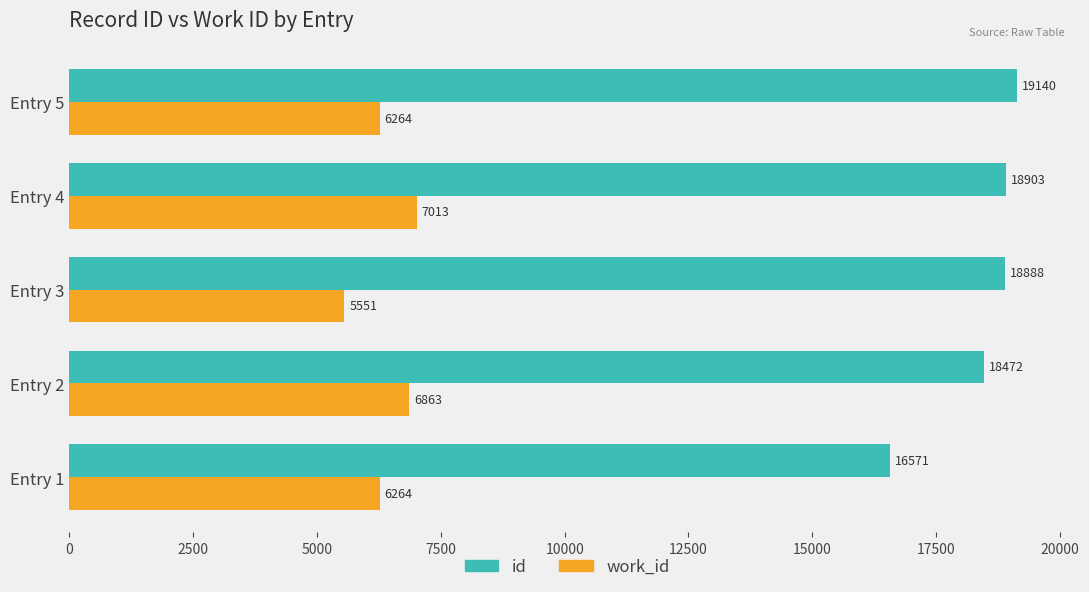

What is the difference between the work_id values at Entry 5 and Entry 4?

749